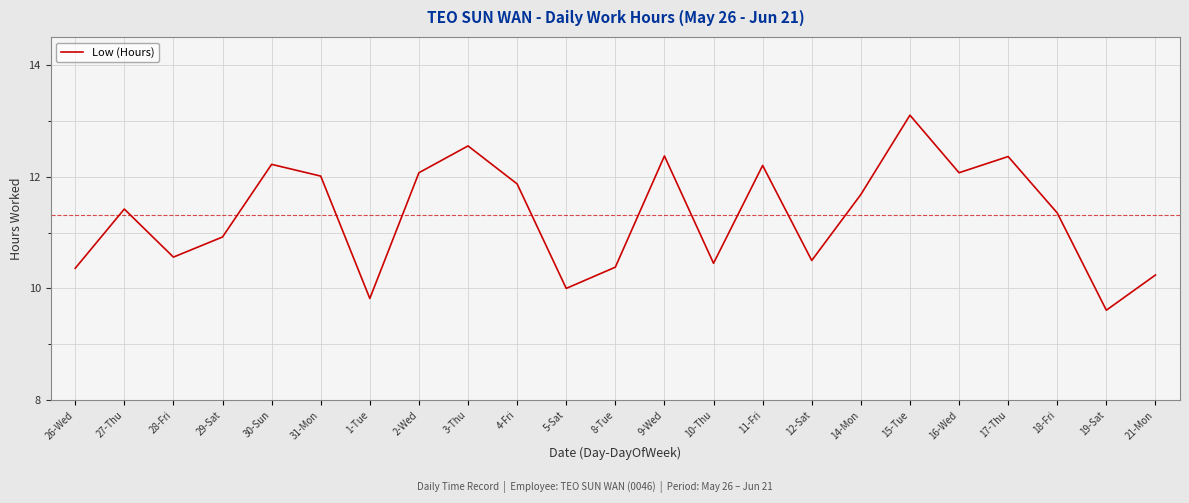

What is the difference between the maximum and minimum values?

3.5